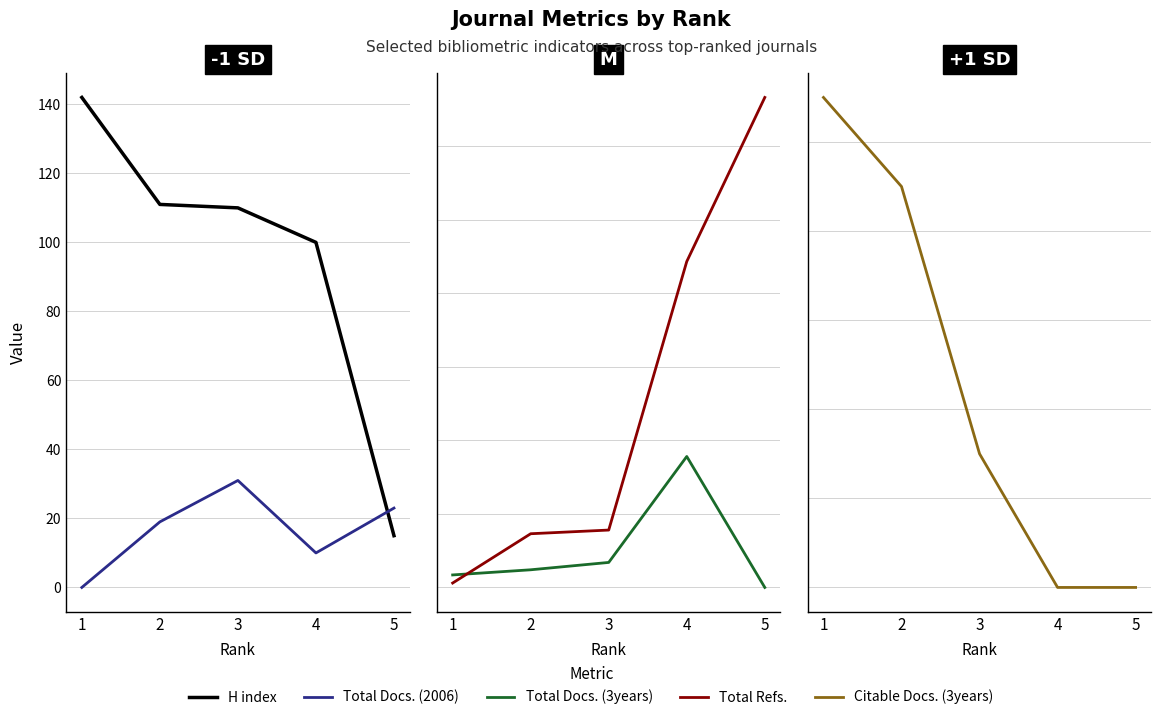

What is the approximate value of H index at 1, to the nearest 5?

140